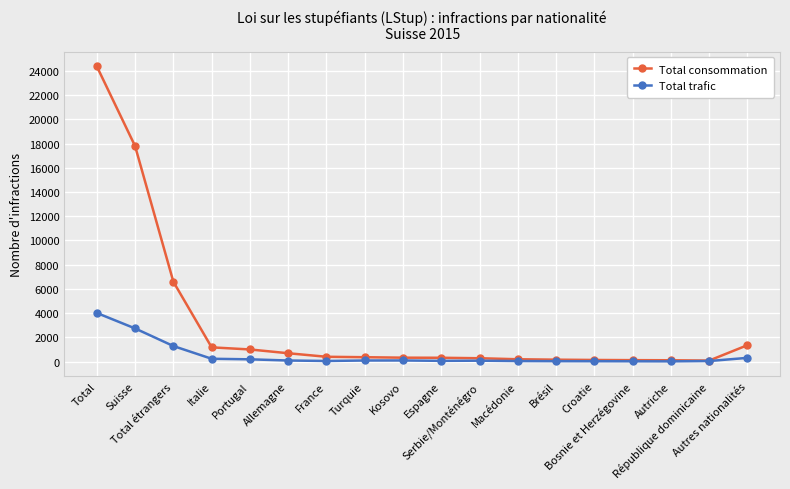

Reading left to right, list all the values displayed in this chart.

Total consommation: 24385	17796	6589	1169	995	683	390	354	316	308	270	186	151	127	112	102	77	1349
Total trafic: 4010	2732	1278	226	180	82	43	83	86	54	67	37	27	23	18	12	39	301